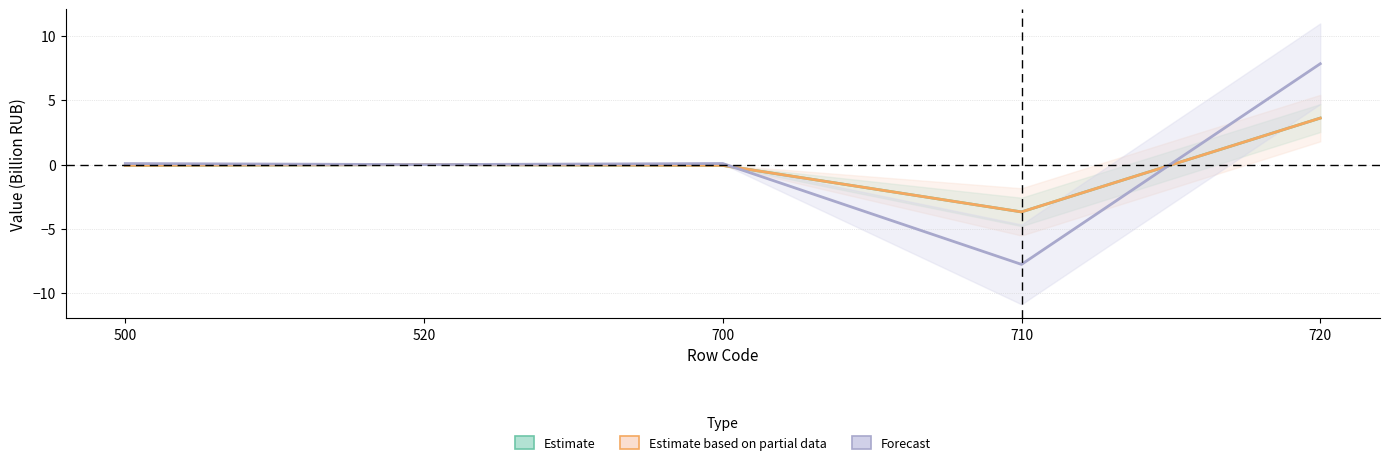

True or false: Estimate based on partial data and Forecast cross at least once.

True